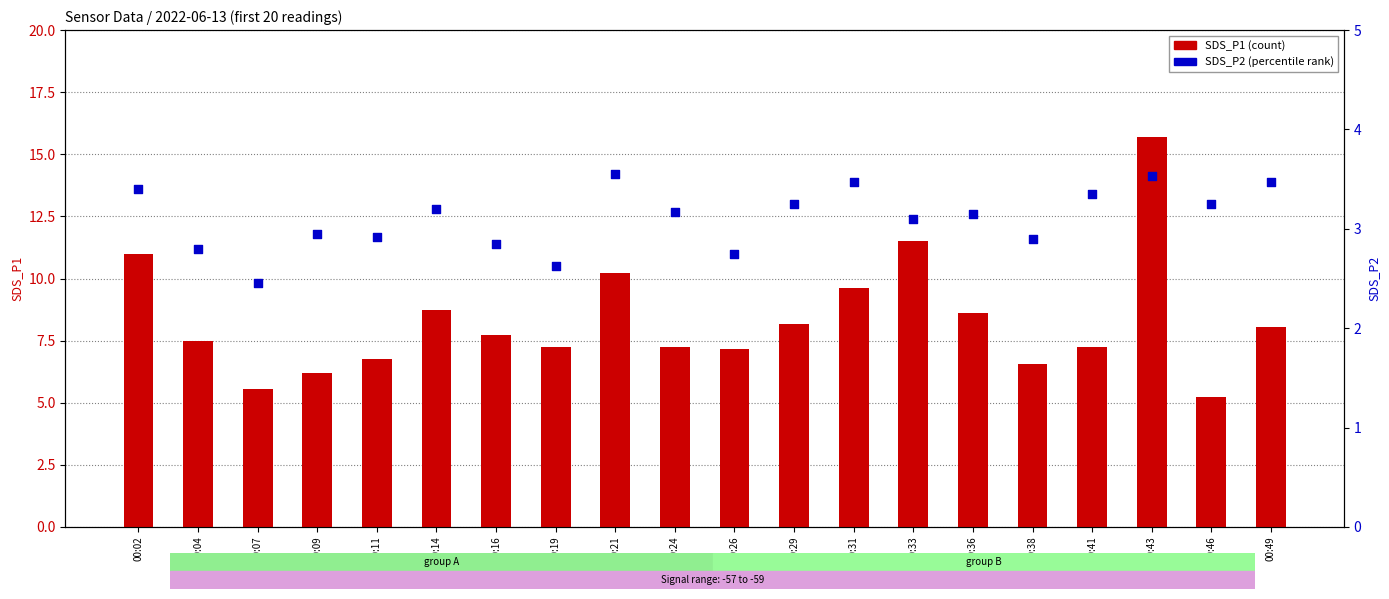

Which series contains the lowest Y value?

SDS_P2 (percentile rank)